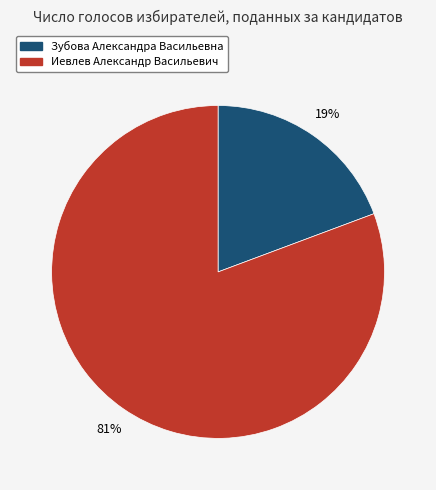

True or false: Зубова Александра Васильевна accounts for 10% of the total.

False